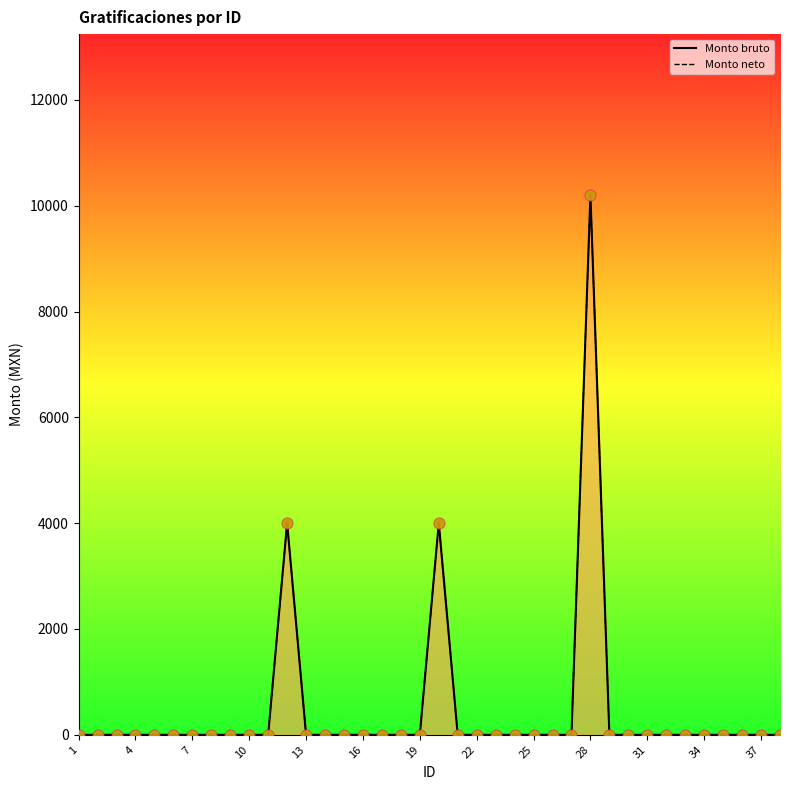

Which series has the largest total across all categories?

Monto bruto de las gratificaciones